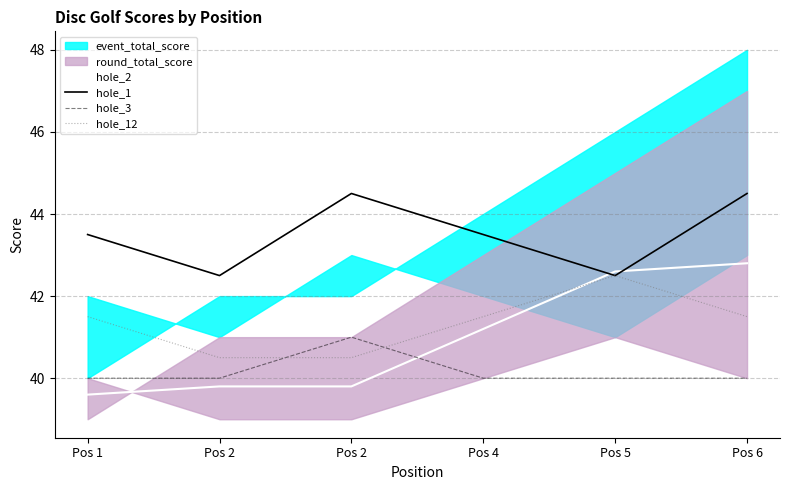

True or false: hole_2 has more than 1 interior local peaks.

False